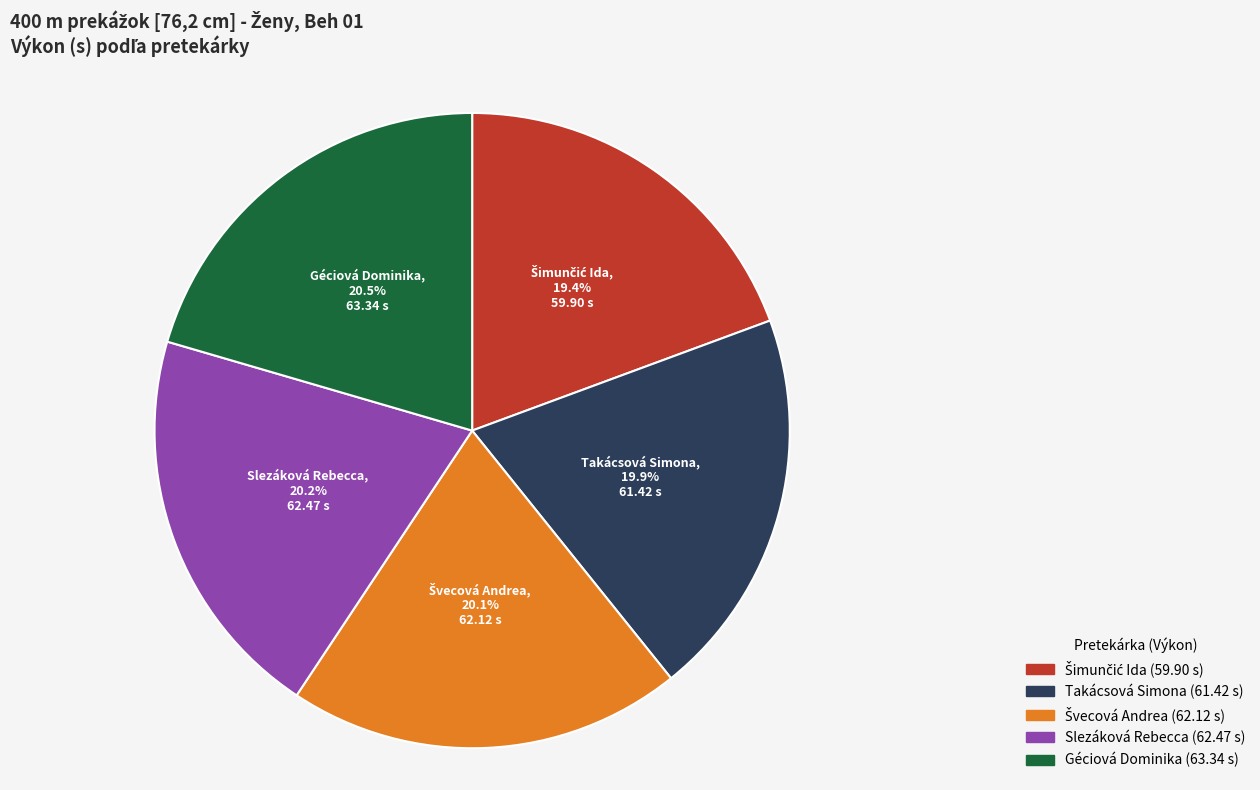

Is there any slice that represents more than half of the pie?

No